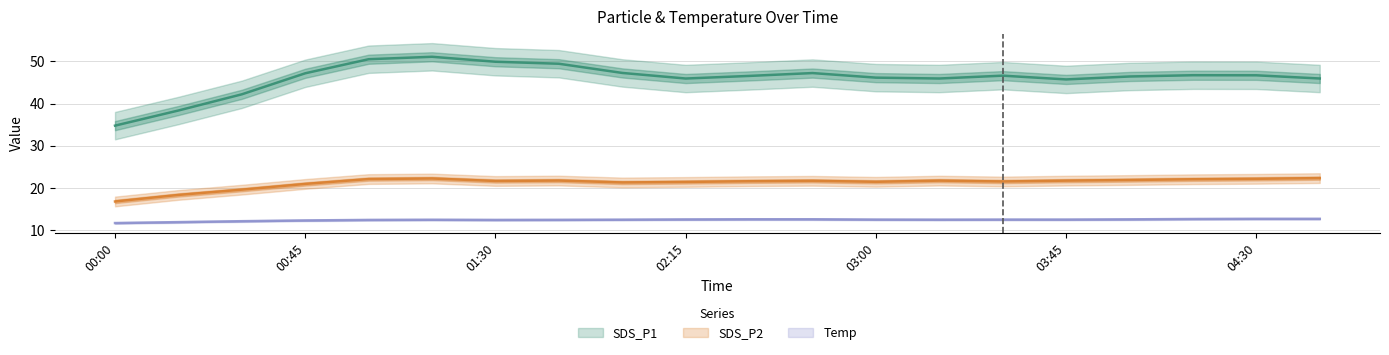

What position from the left is 03:45?

16